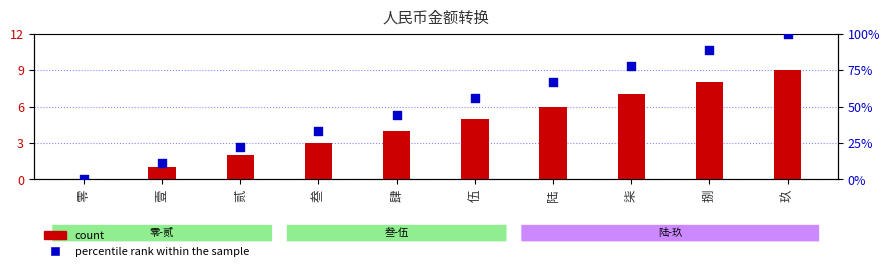

Which series reaches the minimum Y coordinate?

count